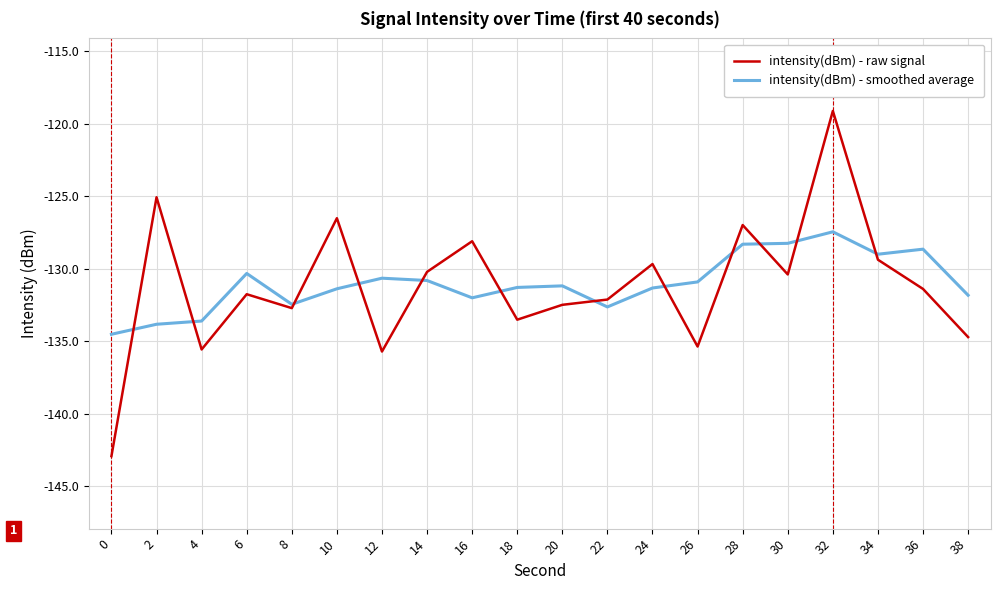

How many values in the intensity(dBm) - raw signal series exceed -131?

9